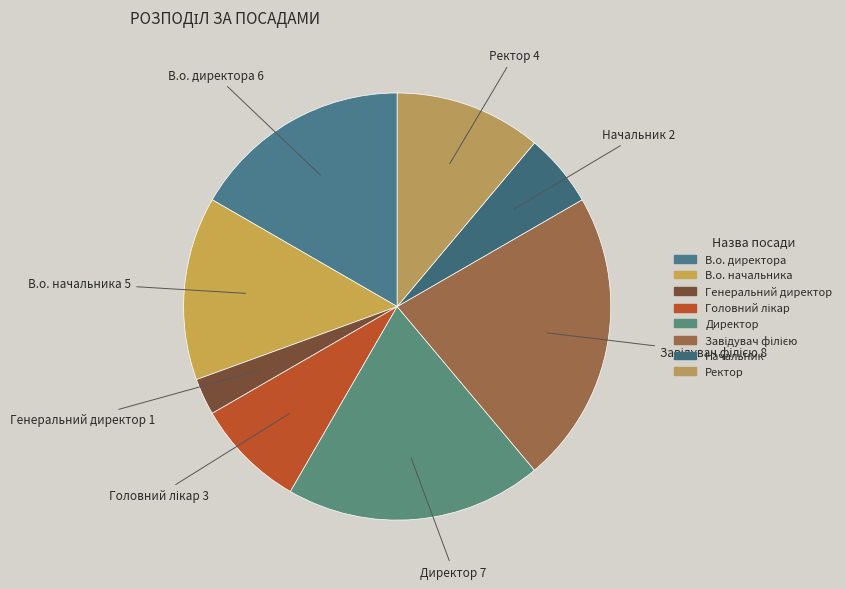

How many segments does this pie chart have?

8